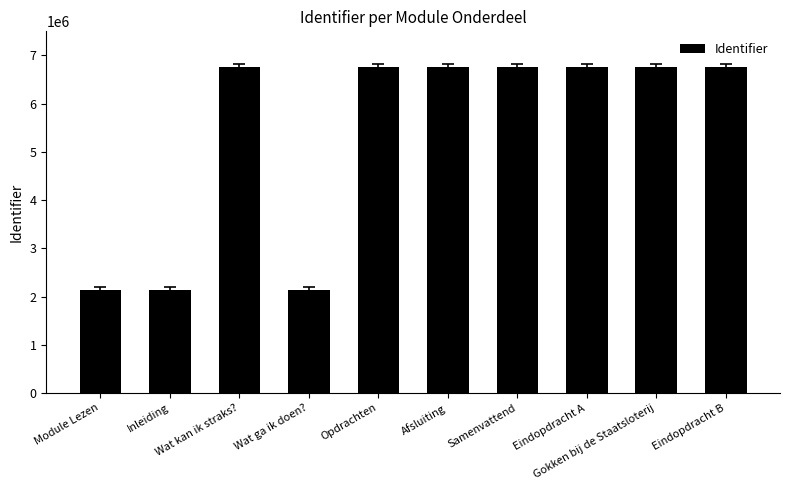

Are the bars horizontal?

No